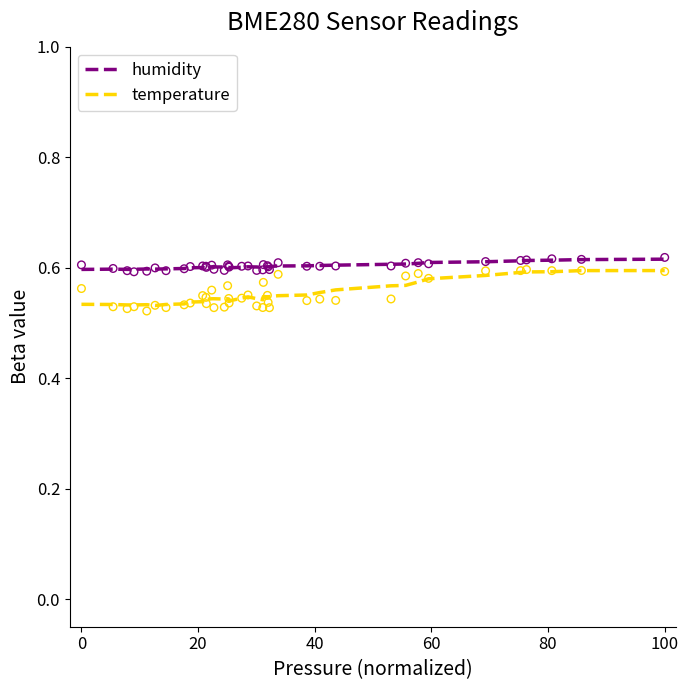

Which series contains the highest Y value?

temperature